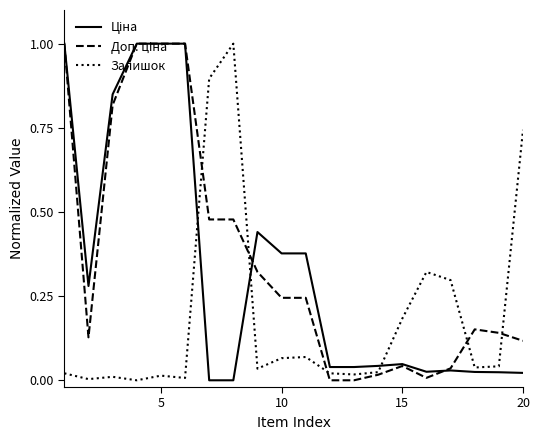

What is the greatest value displayed?

1.0